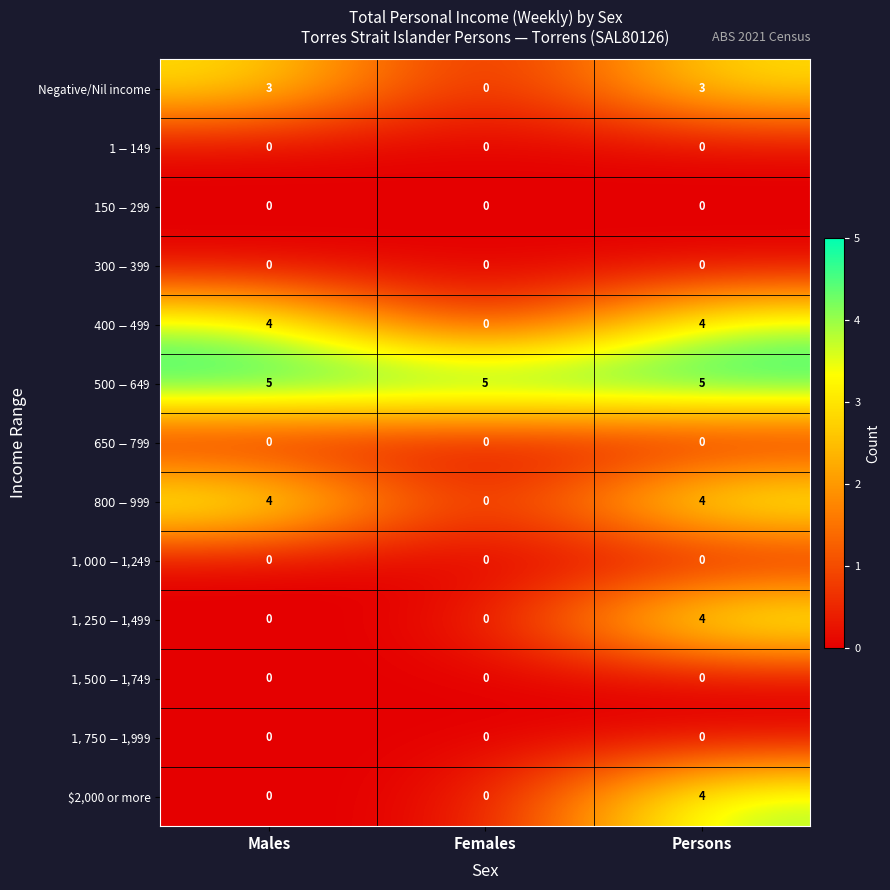

How many categories are shown in the chart?

3